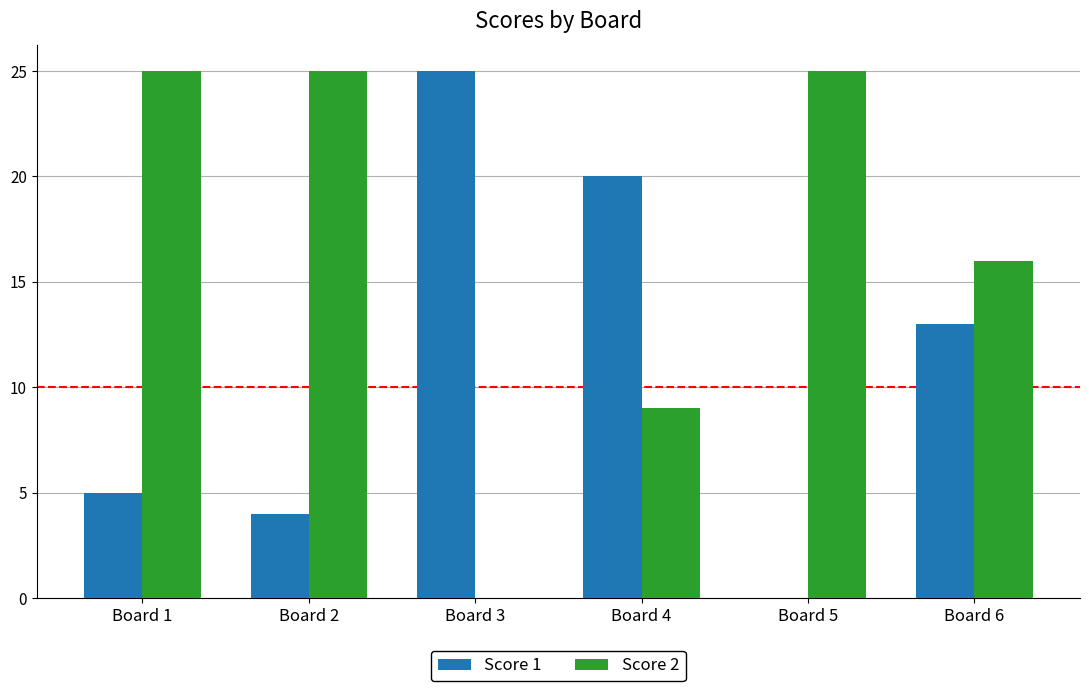

What is the sum of all Score 1 values?

67